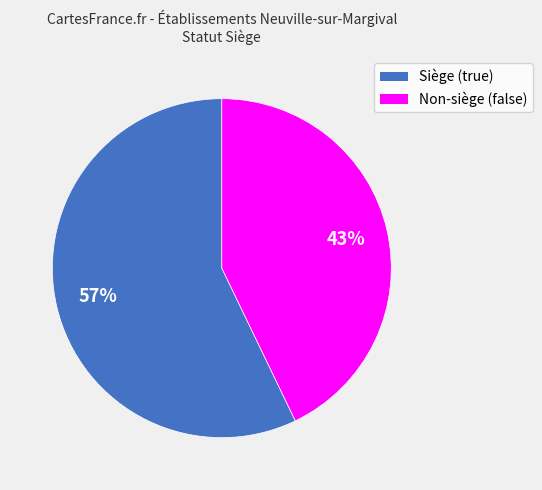

To the nearest percent, what is the difference between the largest and smallest slice percentages?

14%